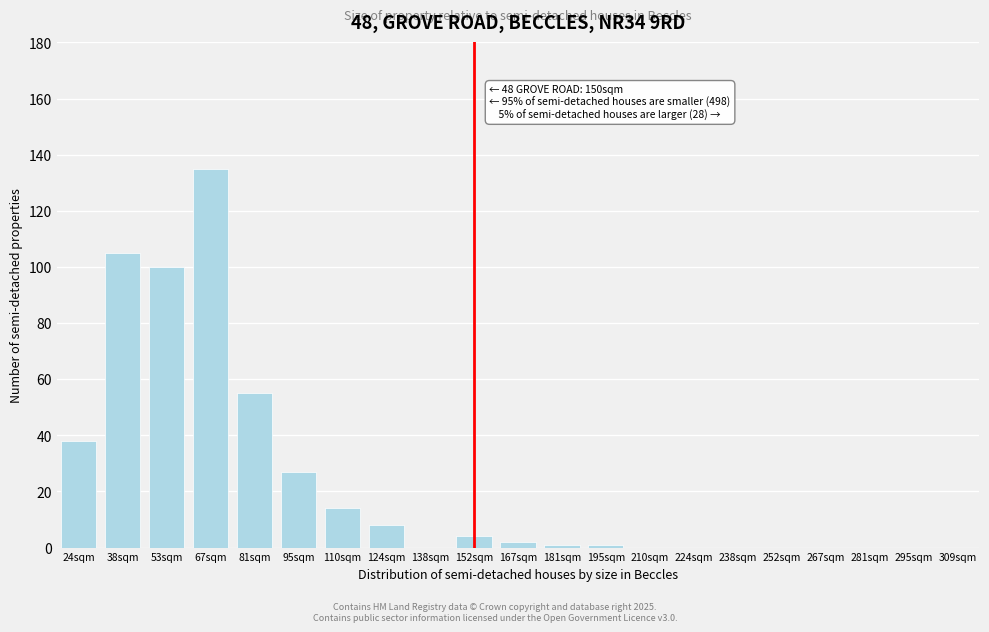

Reading left to right, transcribe all the data shown in this chart.

24sqm=38	38sqm=105	53sqm=100	67sqm=135	81sqm=55	95sqm=27	110sqm=14	124sqm=8	138sqm=0	152sqm=4	167sqm=2	181sqm=1	195sqm=1	210sqm=0	224sqm=0	238sqm=0	252sqm=0	267sqm=0	281sqm=0	295sqm=0	309sqm=0